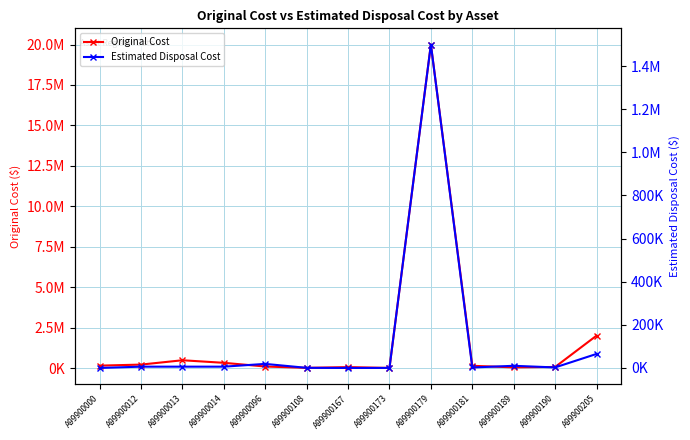

Which label corresponds to the largest value in the chart?

A99900179